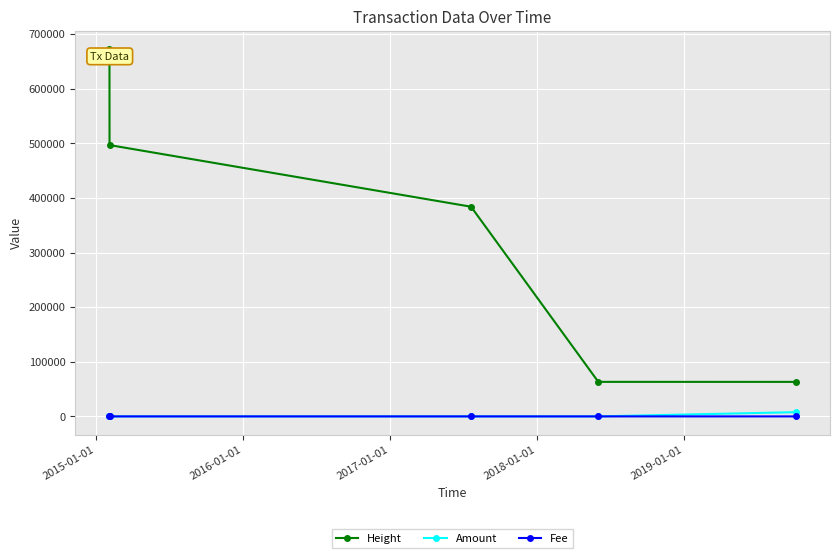

Which series has the largest range (max minus min)?

Height